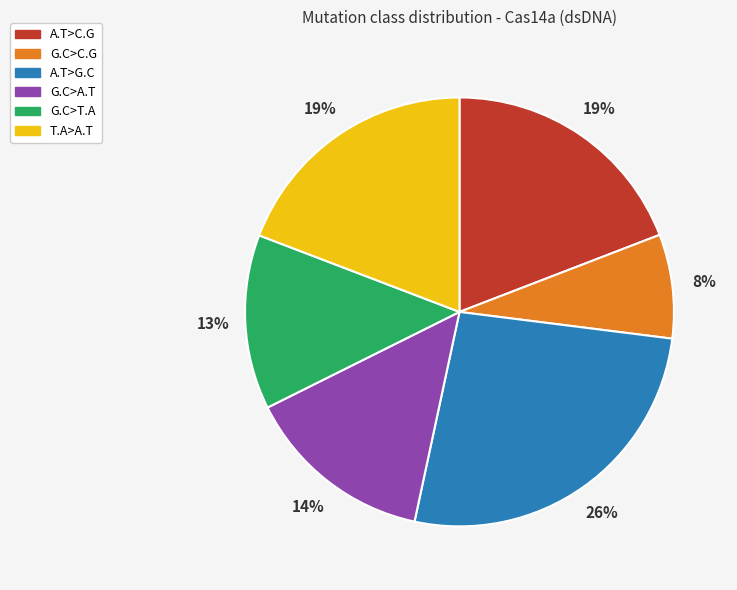

What is the largest slice in the pie chart?

A.T>G.C